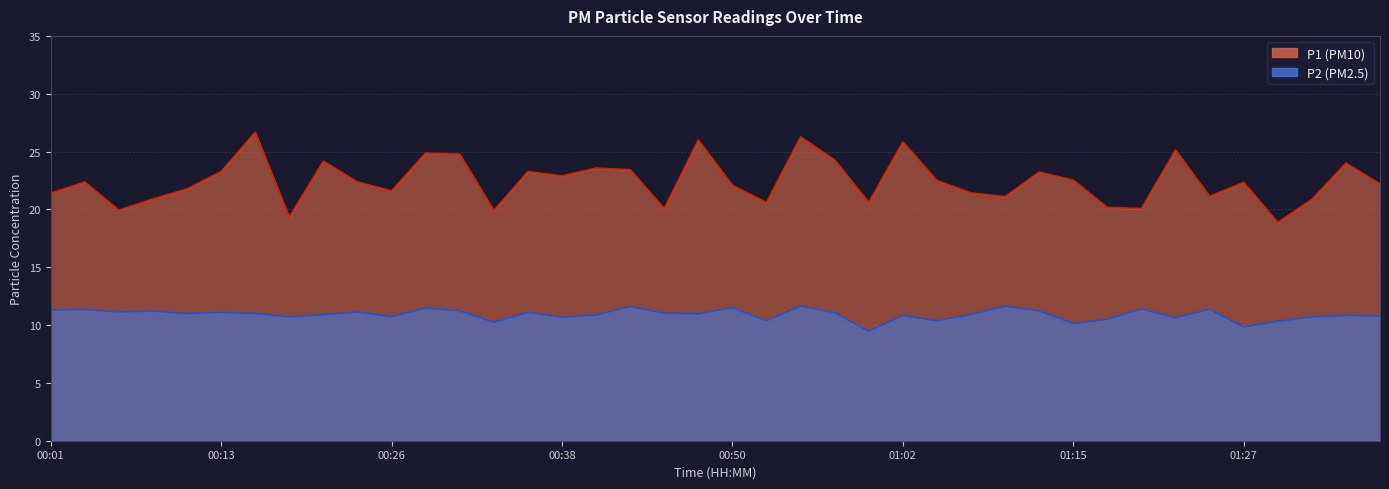

True or false: P1 and P2 intersect in this chart.

False